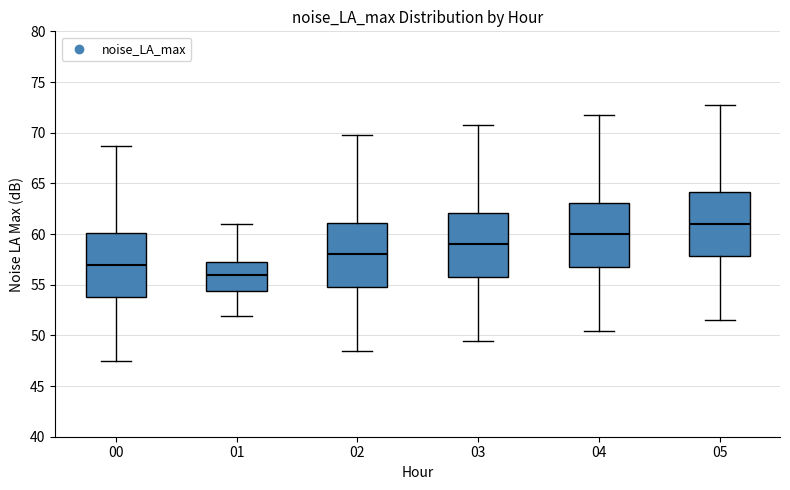

Which box's median line is the highest?

05